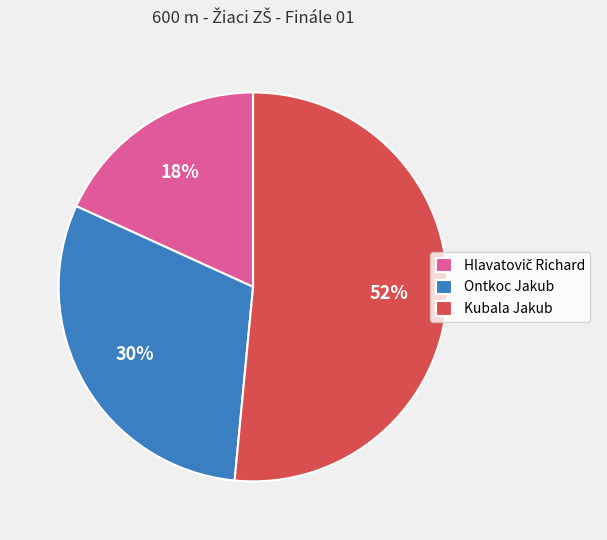

Between Kubala Jakub and Ontkoc Jakub, which is larger?

Kubala Jakub